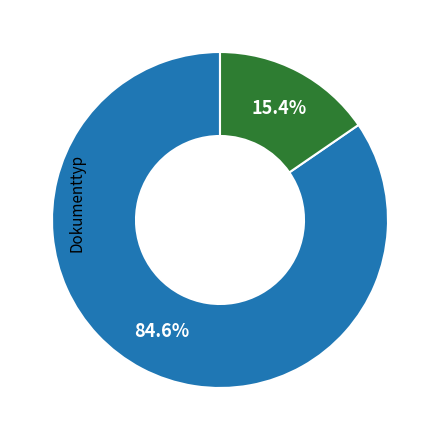

Does any single category account for the majority?

Yes